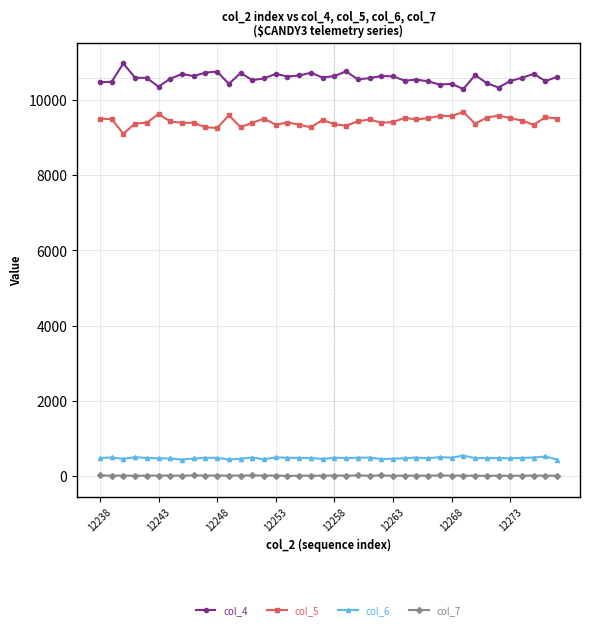

What is the greatest value displayed?

10976